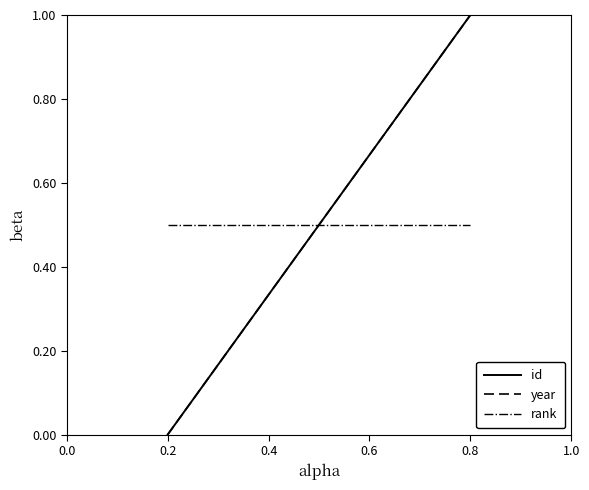

What is the difference between the maximum and minimum values in the id series?

1.0